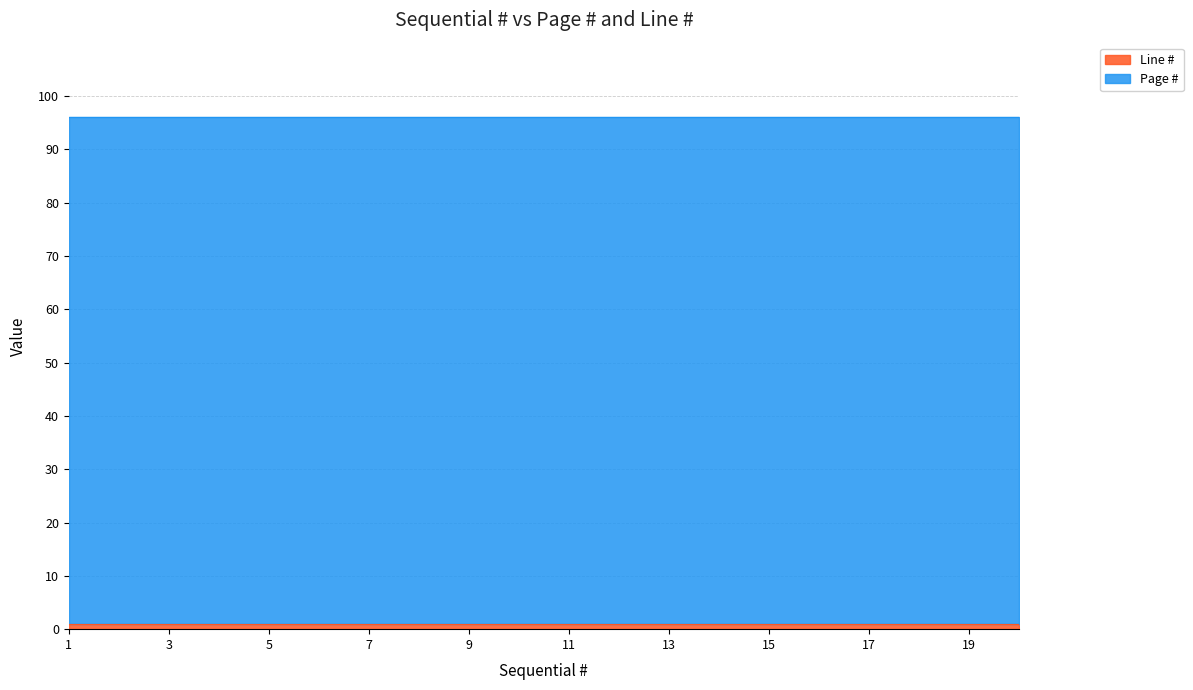

True or false: Line # and Page # intersect in this chart.

False